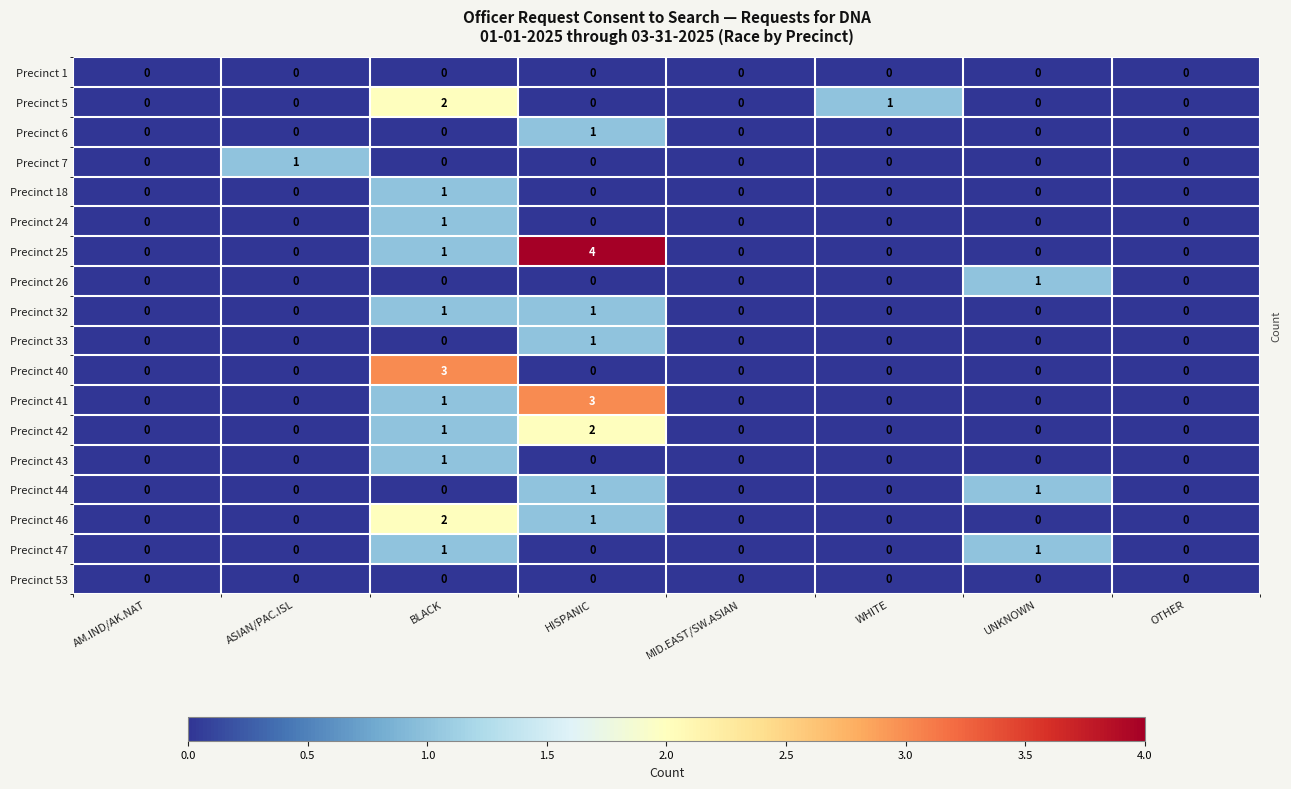

What is the greatest value displayed?

4